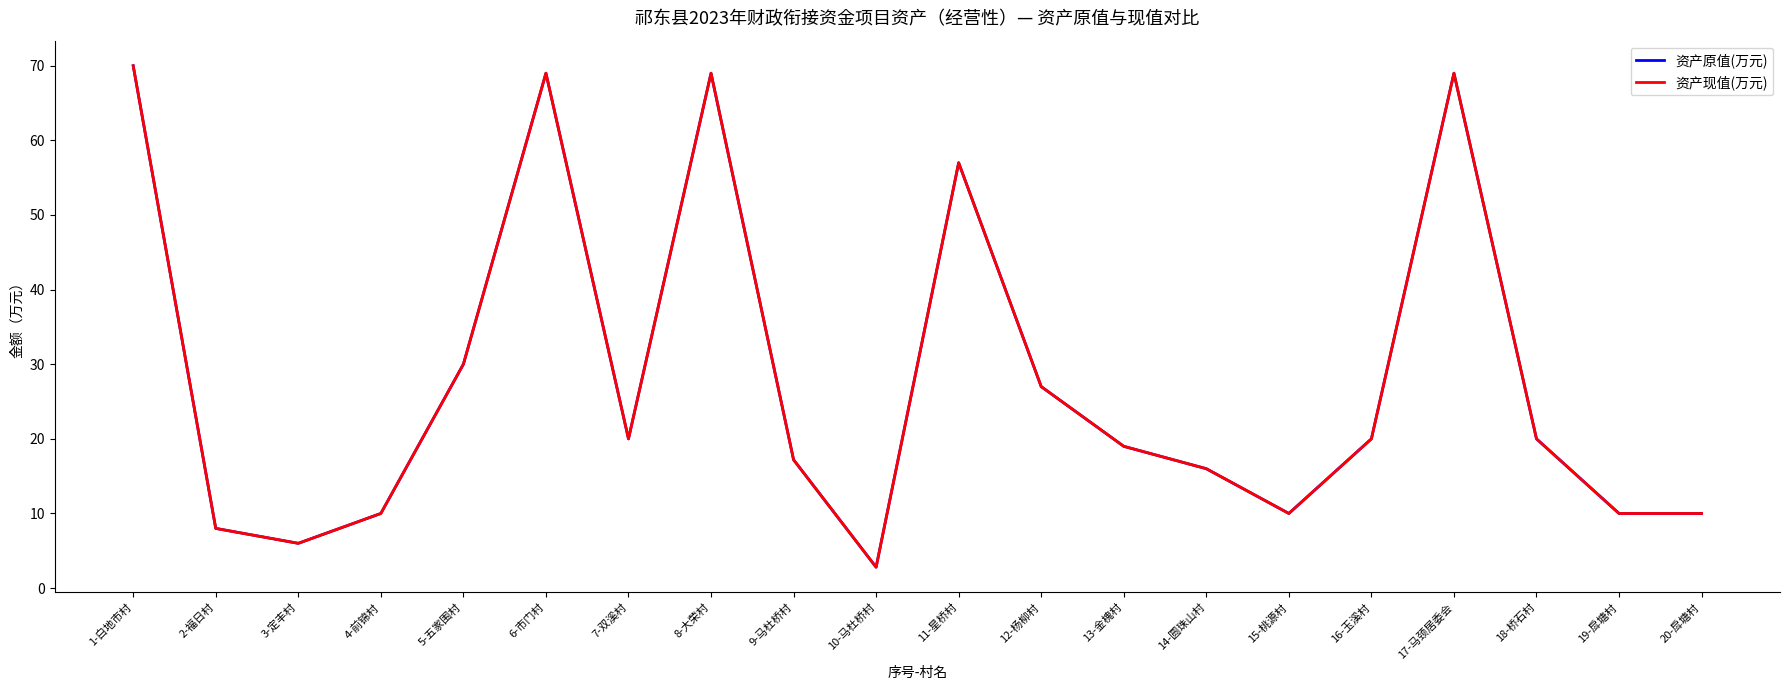

True or false: 资产现值(万元) and 资产原值(万元) intersect in this chart.

False